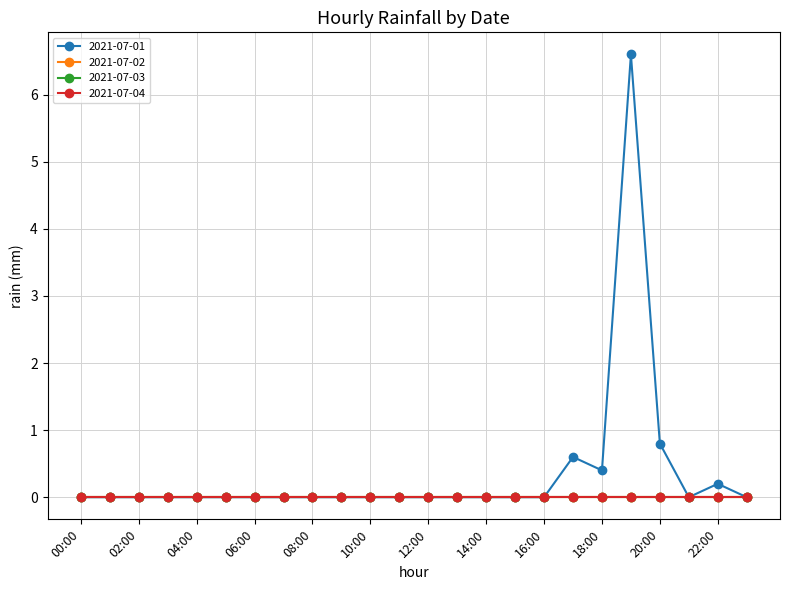

Is this an area chart (filled region under the line)?

No